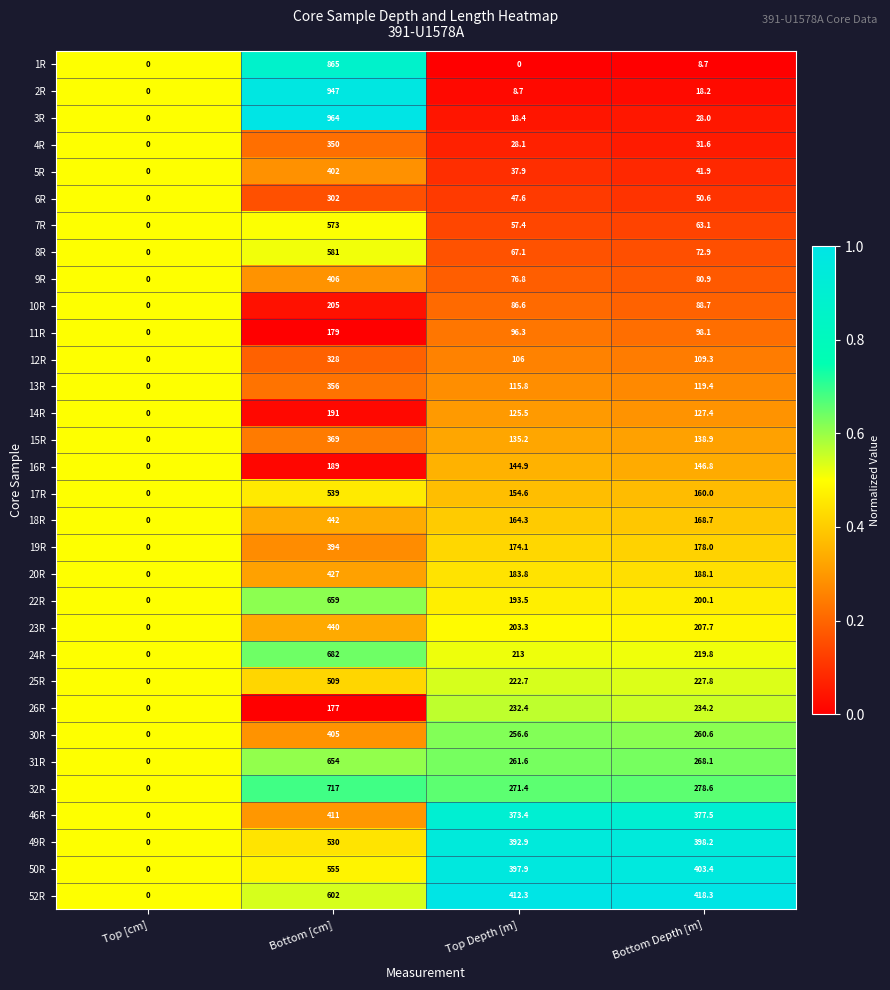

Rank the series by their maximum value, from lowest to highest.

11R, 16R, 14R, 10R, 26R, 6R, 12R, 4R, 13R, 15R, 19R, 5R, 30R, 9R, 46R, 20R, 23R, 18R, 25R, 49R, 17R, 50R, 7R, 8R, 52R, 31R, 22R, 24R, 32R, 1R, 2R, 3R